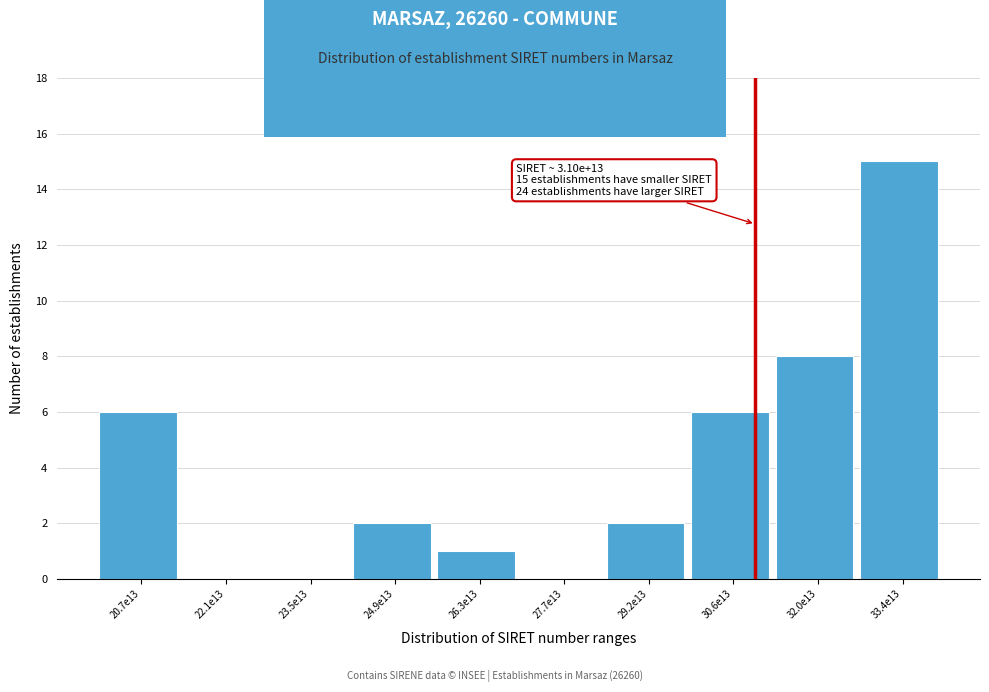

Reading right to left, extract all data points from this chart.

33.4e13=15	32.0e13=8	30.6e13=6	29.2e13=2	27.7e13=0	26.3e13=1	24.9e13=2	23.5e13=0	22.1e13=0	20.7e13=6